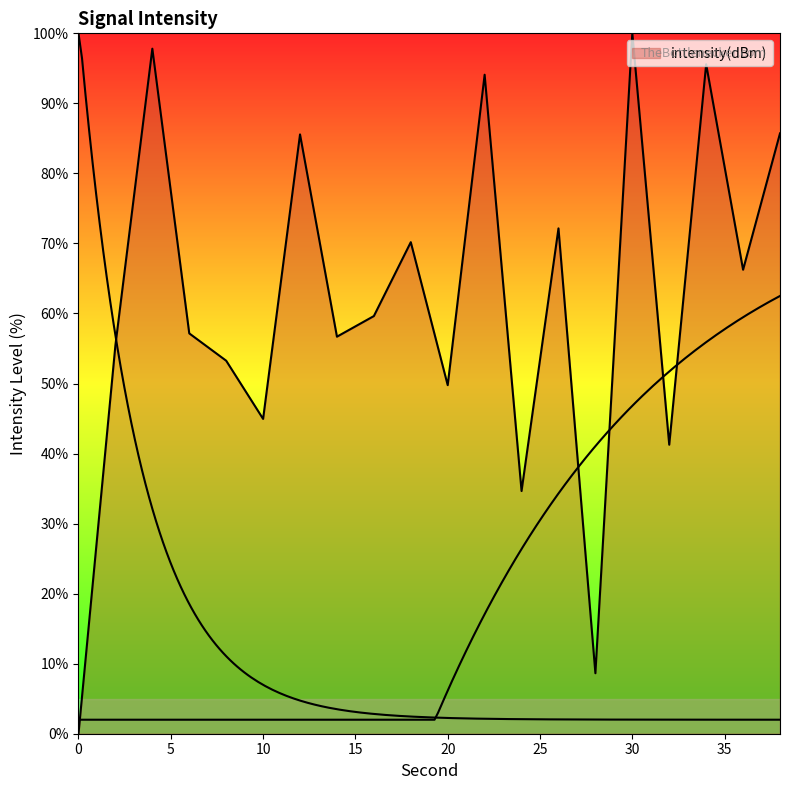

True or false: there are more than 1 points higher than both neighbors.

True